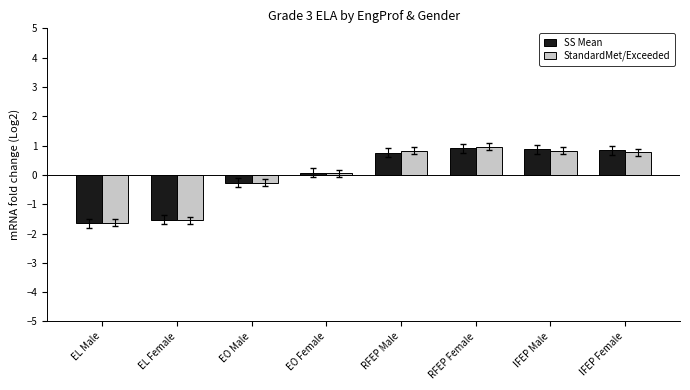

What is the highest value of the SS Mean series?

0.9